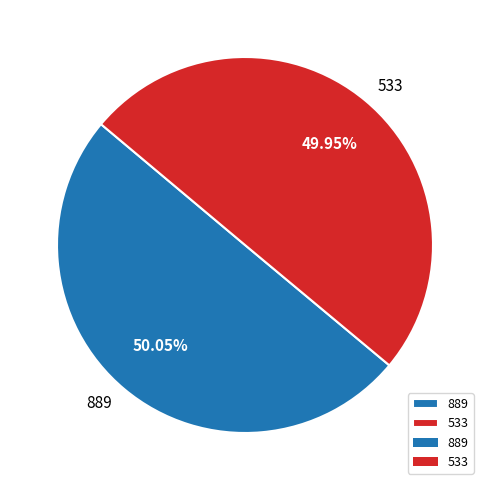

Is the sum of 889 and 533 greater than half?

Yes